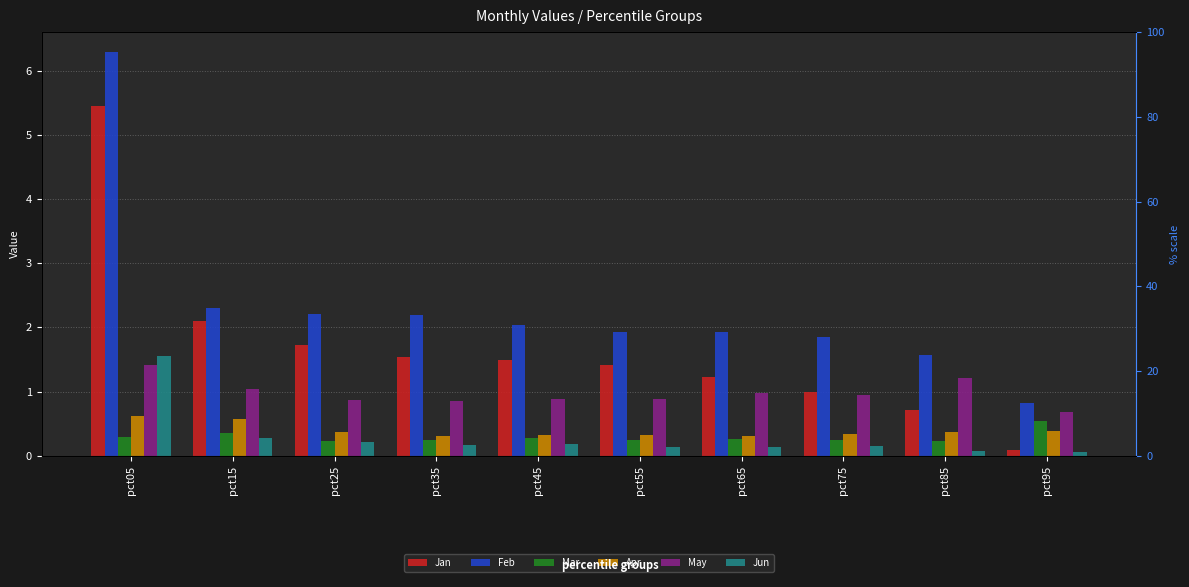

Count the number of categories in the chart.

10